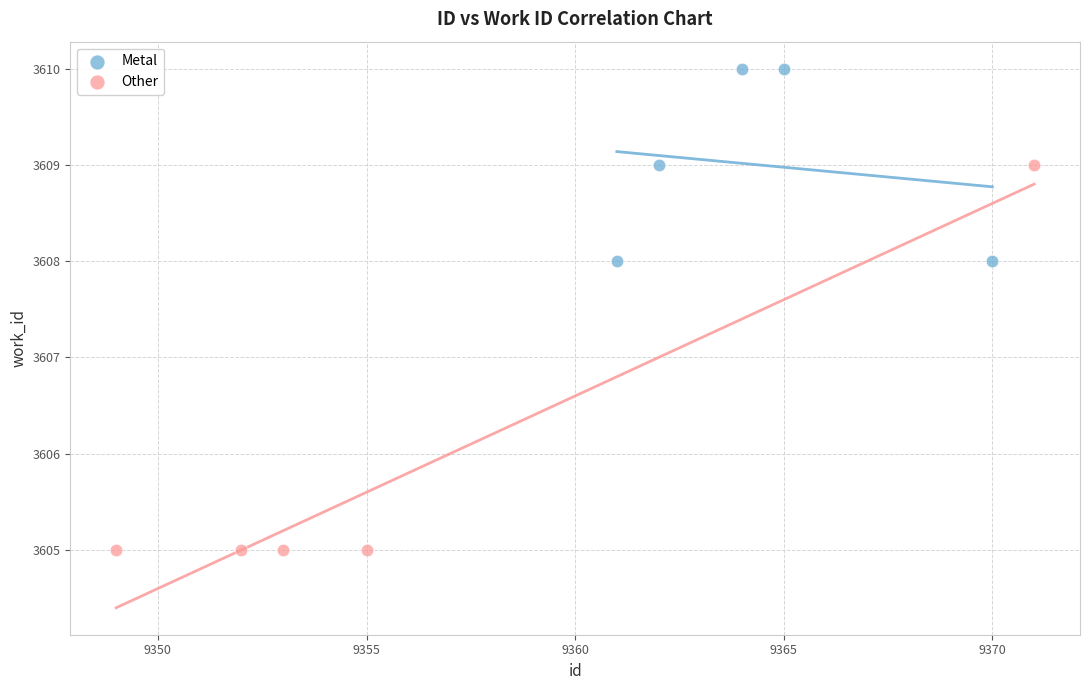

Which series contains the lowest Y value?

Other